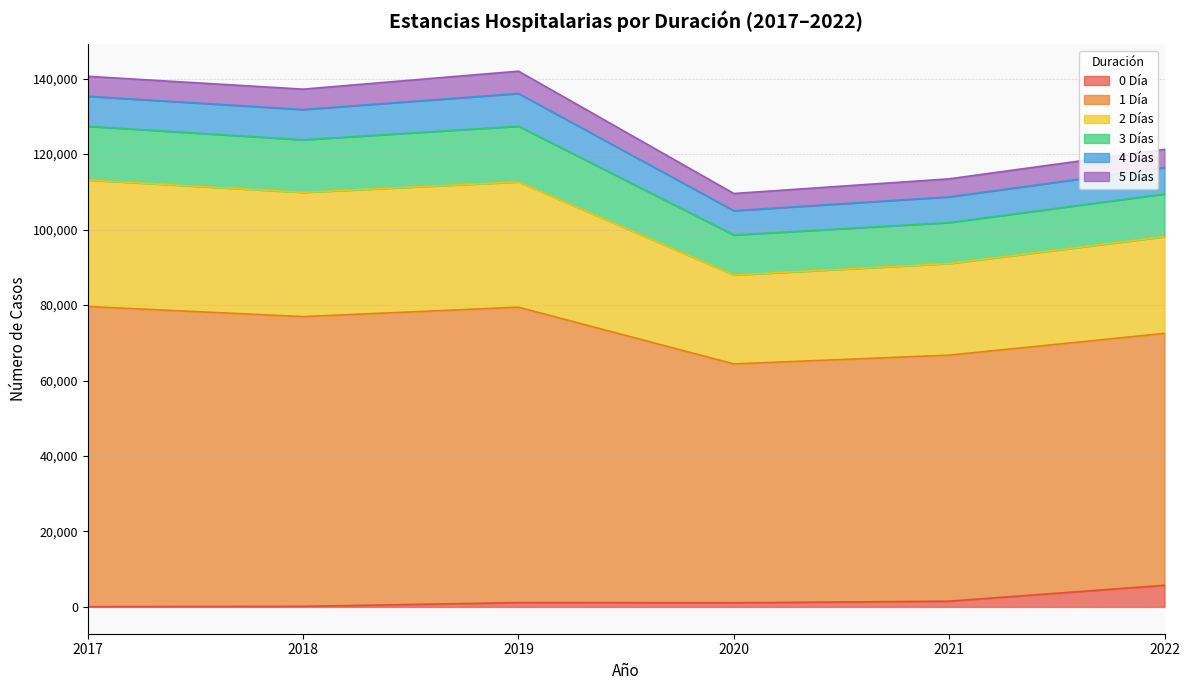

What is the smallest value displayed?

66